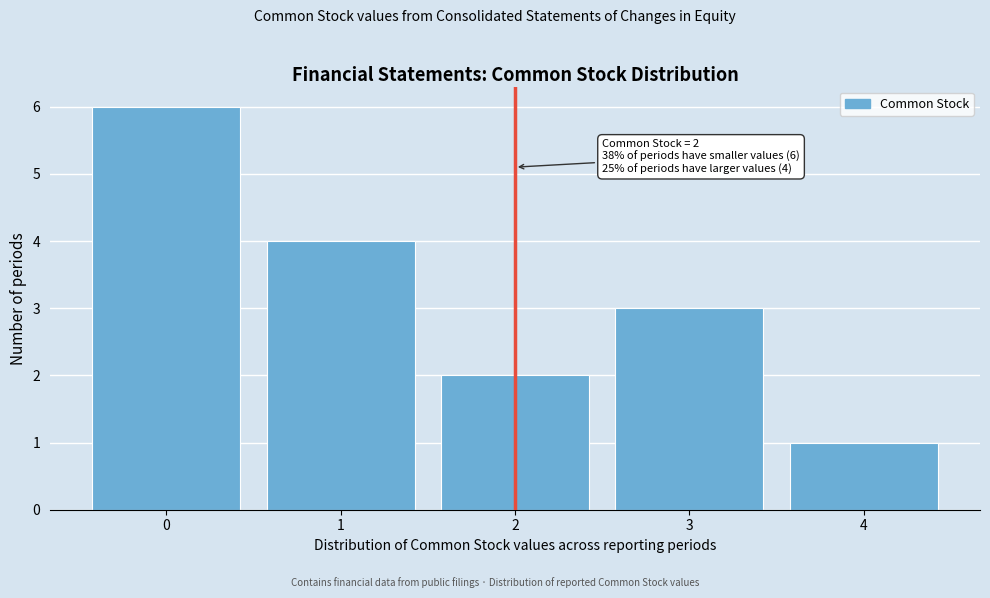

Which range on the x-axis has the tallest bar?

-0.5 to 0.5